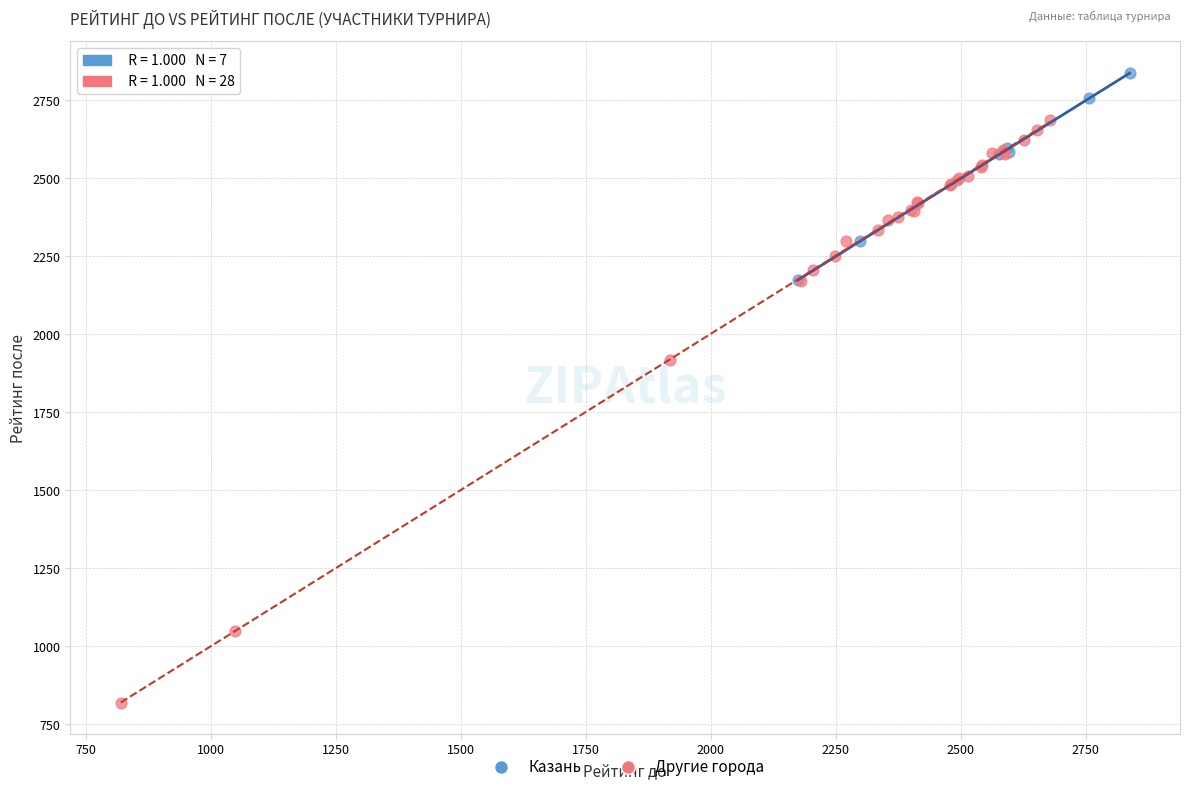

Which series has the largest Y range (max minus min)?

Другие города